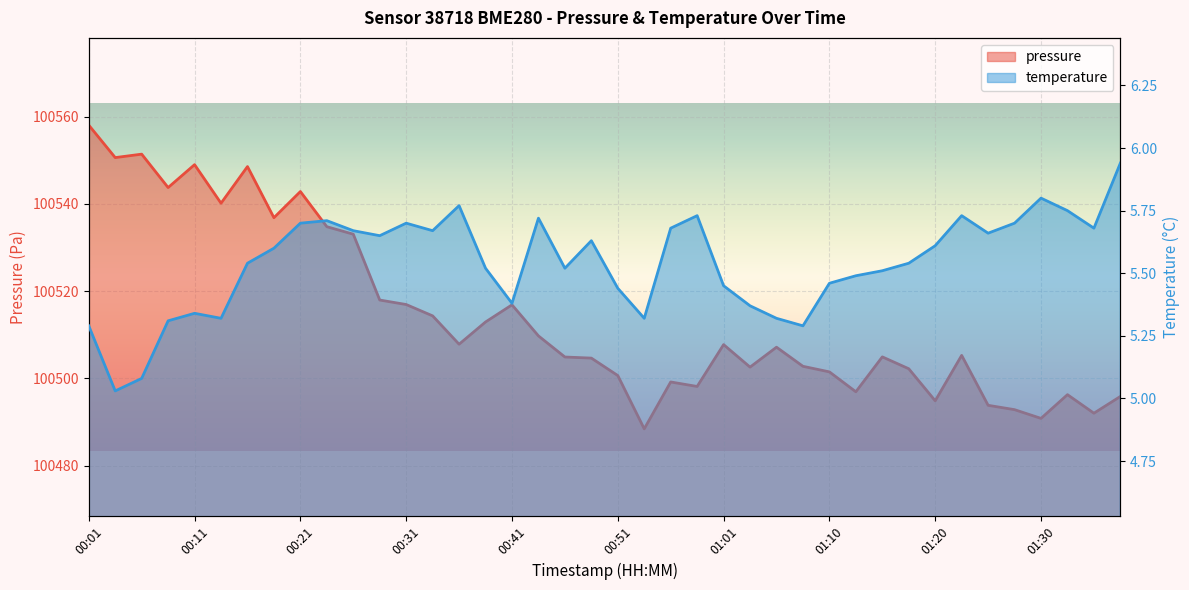

The temperature series shows 5.3 at 00:53. True or false?

True